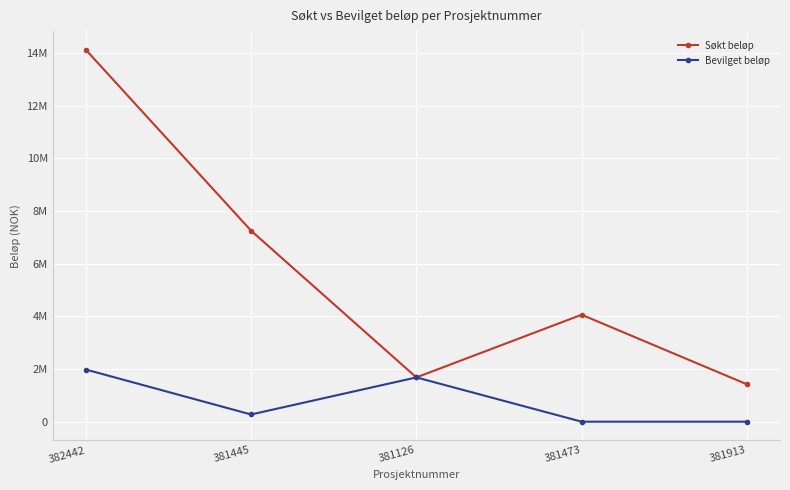

True or false: Bevilget beløp and Søkt beløp cross at least once.

False